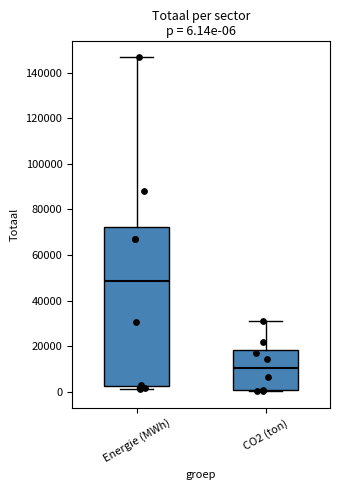

Comparing the boxes themselves (not the whiskers), which one is the tallest?

Energie (MWh)